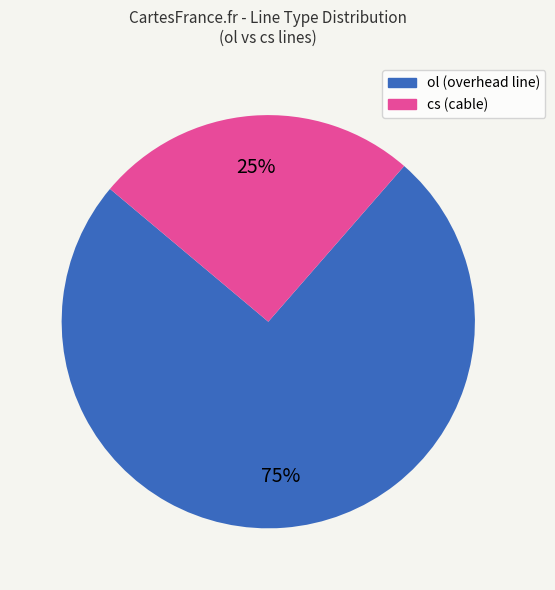

How many segments does this pie chart have?

2